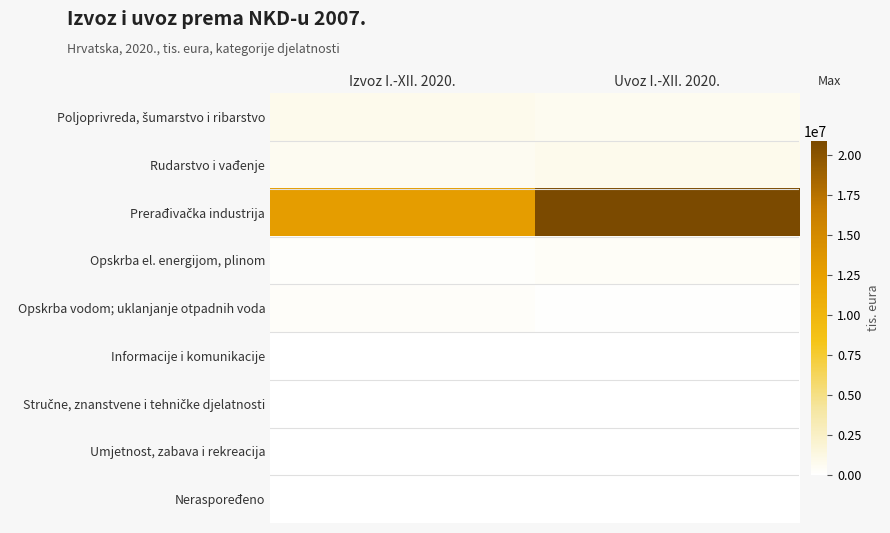

Which series has the largest total across all categories?

Prerađivačka industrija